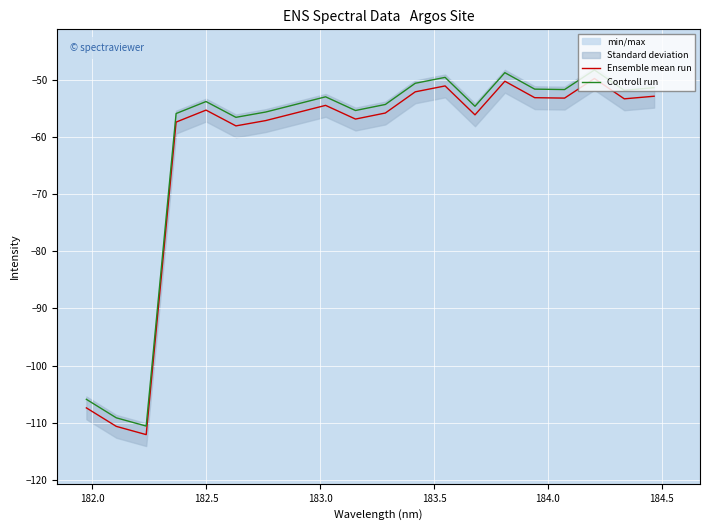

Which series has the largest total across all categories?

Controll run